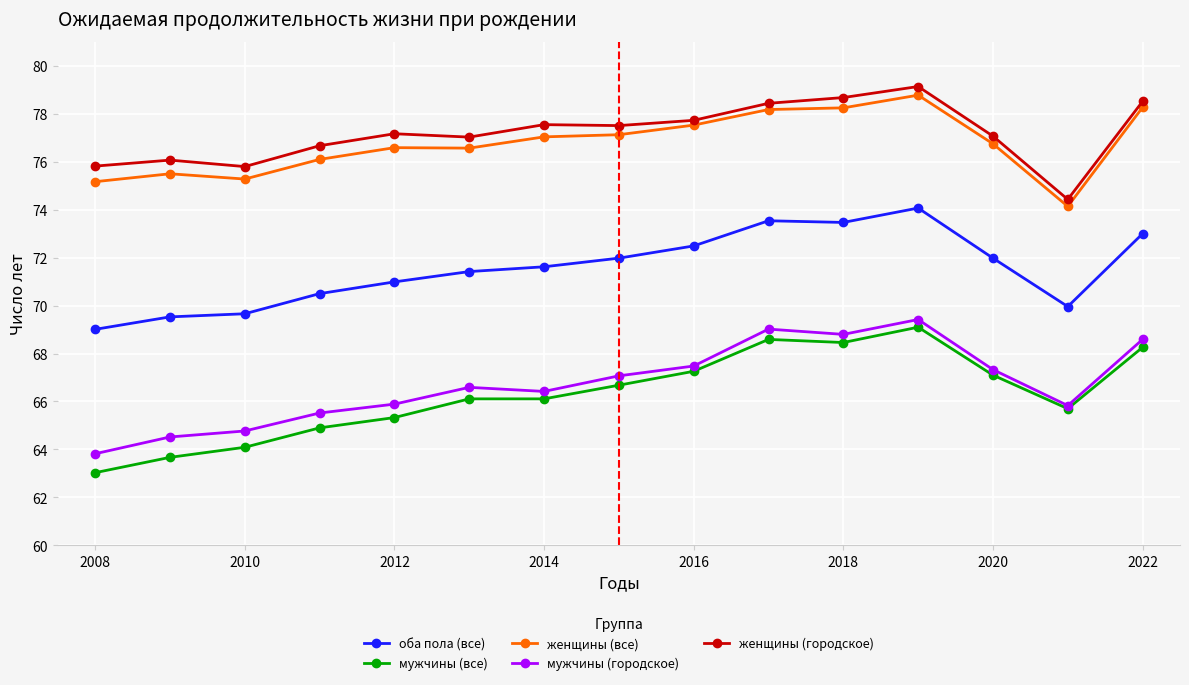

What is the difference between the second highest and second lowest values in the мужчины (городское) series?

4.5